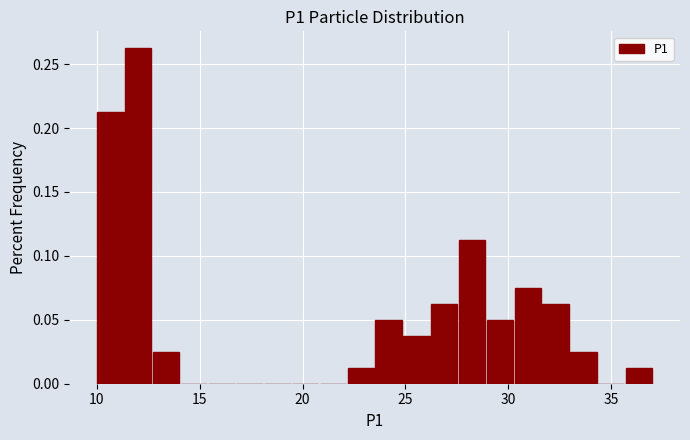

Read against the x-axis, roughly where is the centre of the tallest bar?

12.0